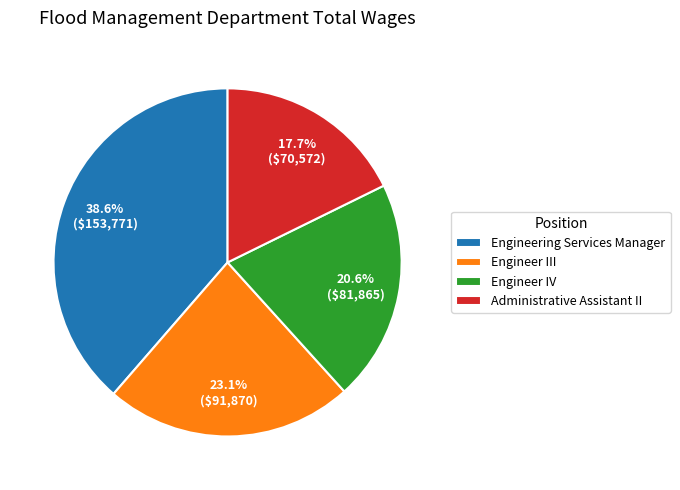

Which slice is the largest?

Engineering Services Manager